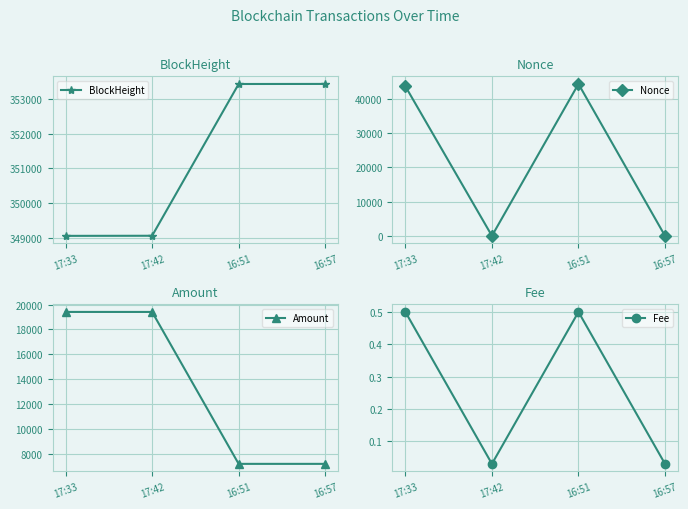

What is the greatest value displayed?

353443.0